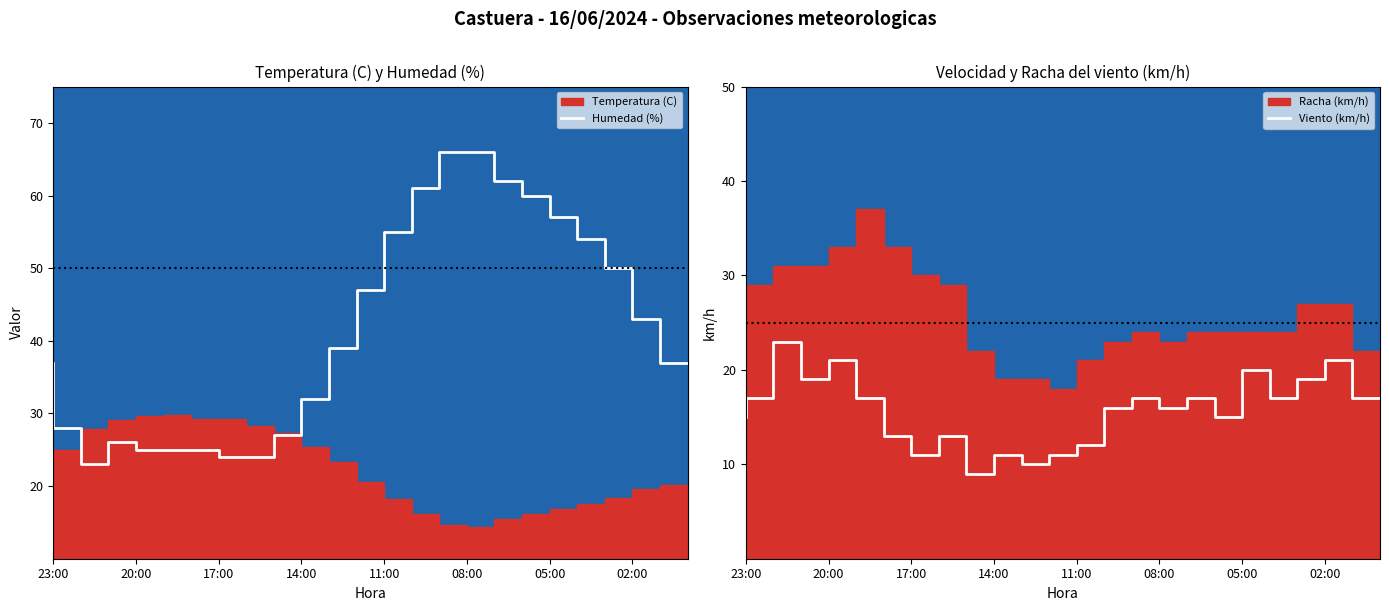

What is the value of the Viento (km/h) point at the 23rd from the left?

21